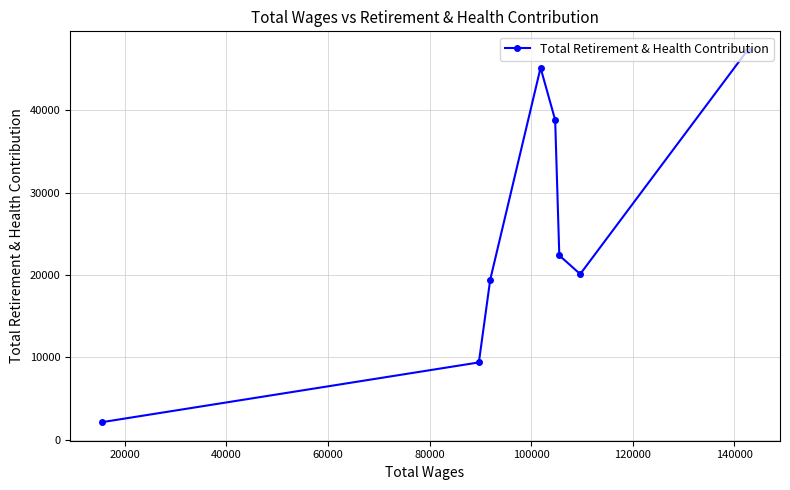

What is the maximum value shown in the chart?

47311